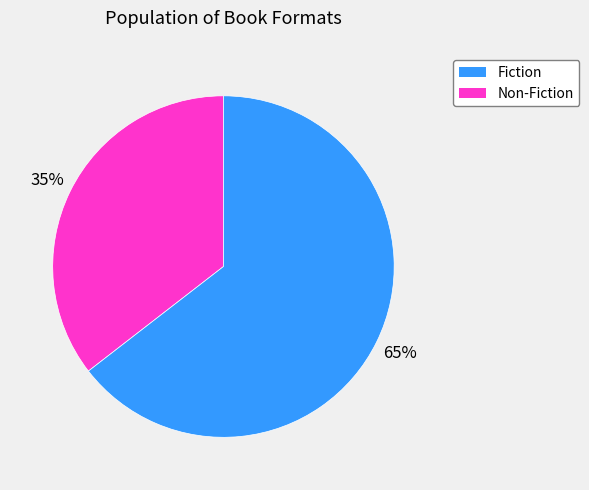

Does any single category account for the majority?

Yes